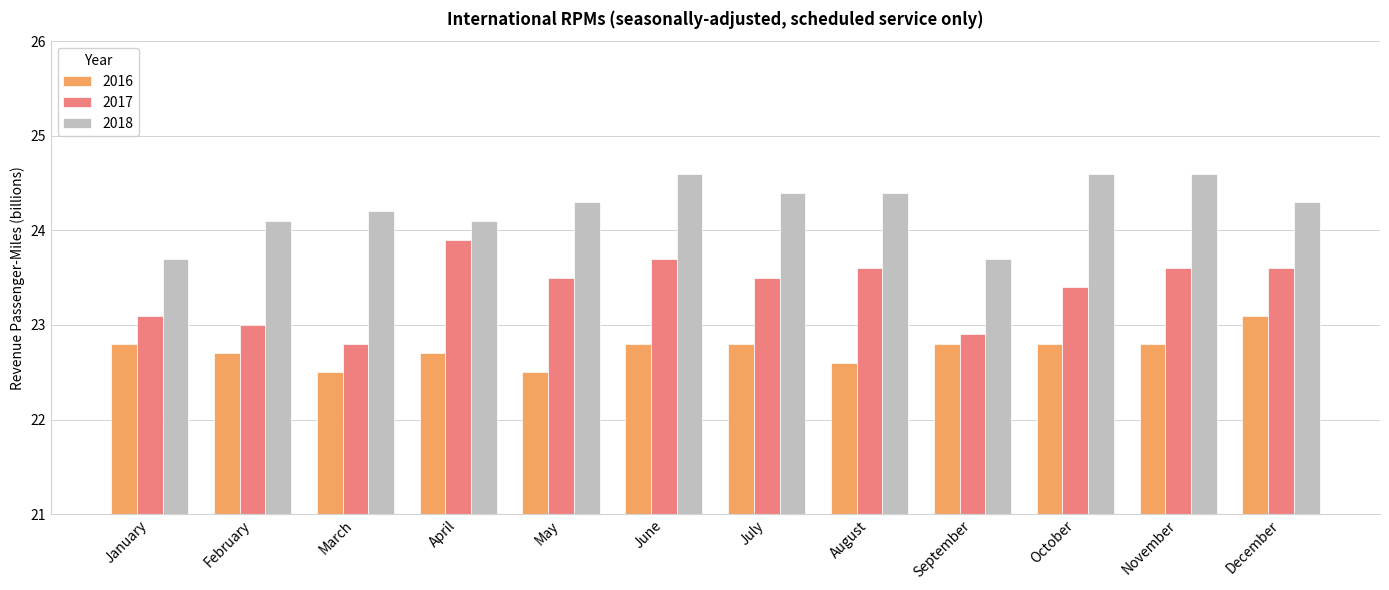

Rank the series by their maximum value, from lowest to highest.

2016, 2017, 2018